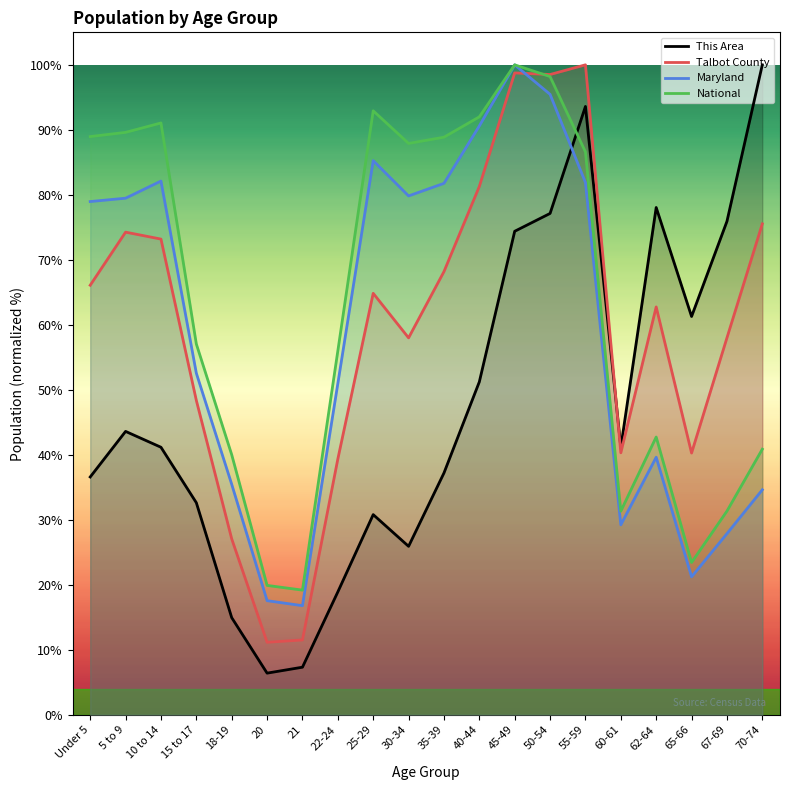

What is the difference between the maximum and minimum values in the National series?

80.8